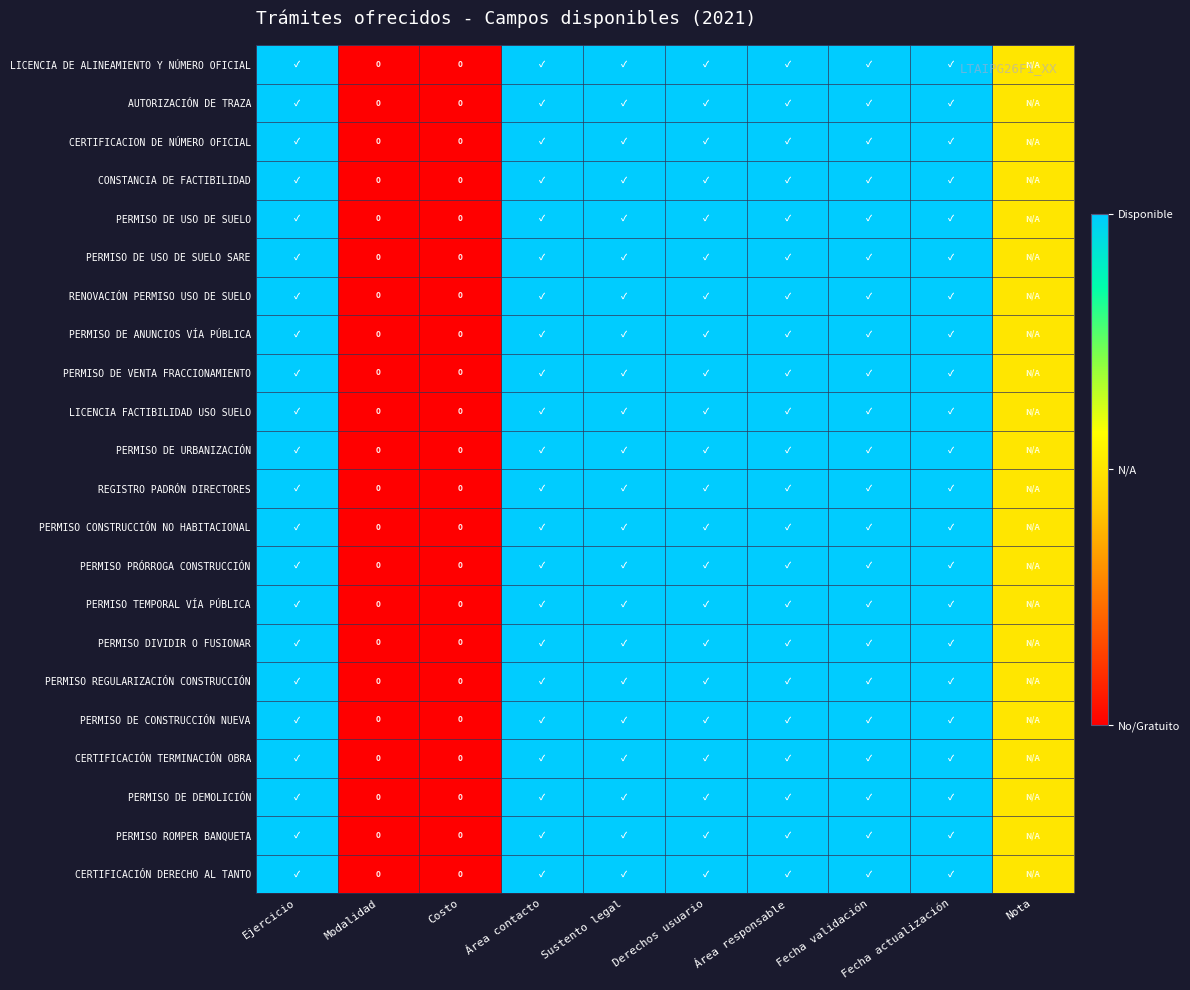

What is the sum of the PERMISO TEMPORAL VÍA PÚBLICA values at Nota and Modalidad?

0.5